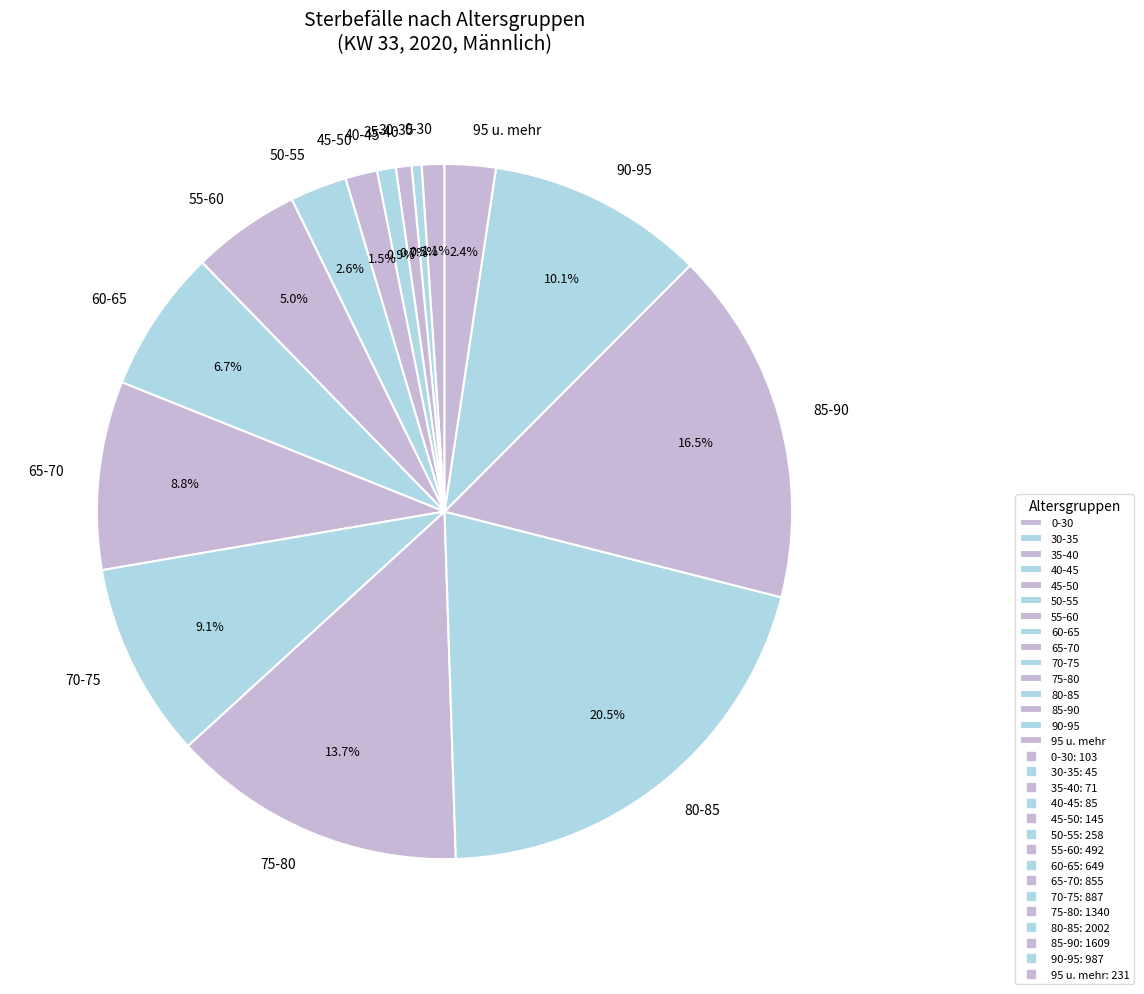

Does any single category account for the majority?

No